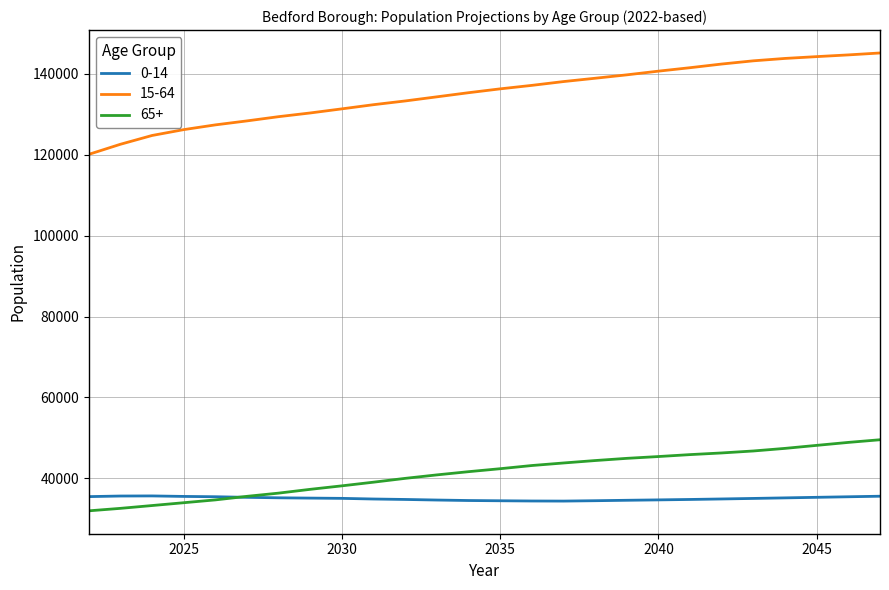

True or false: 0-14 has more than 0 interior local peaks.

True